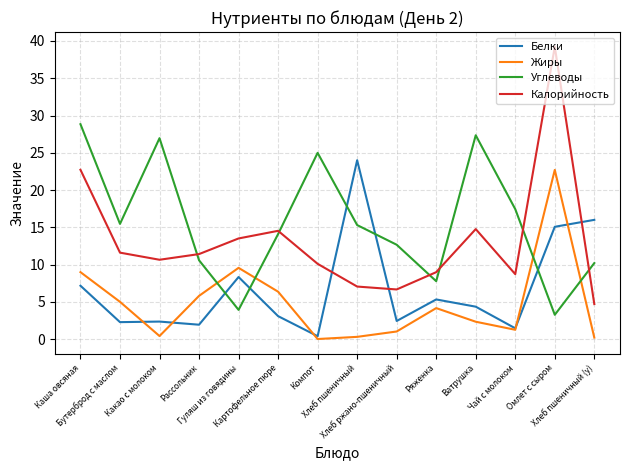

Which series has the largest total across all categories?

Углеводы